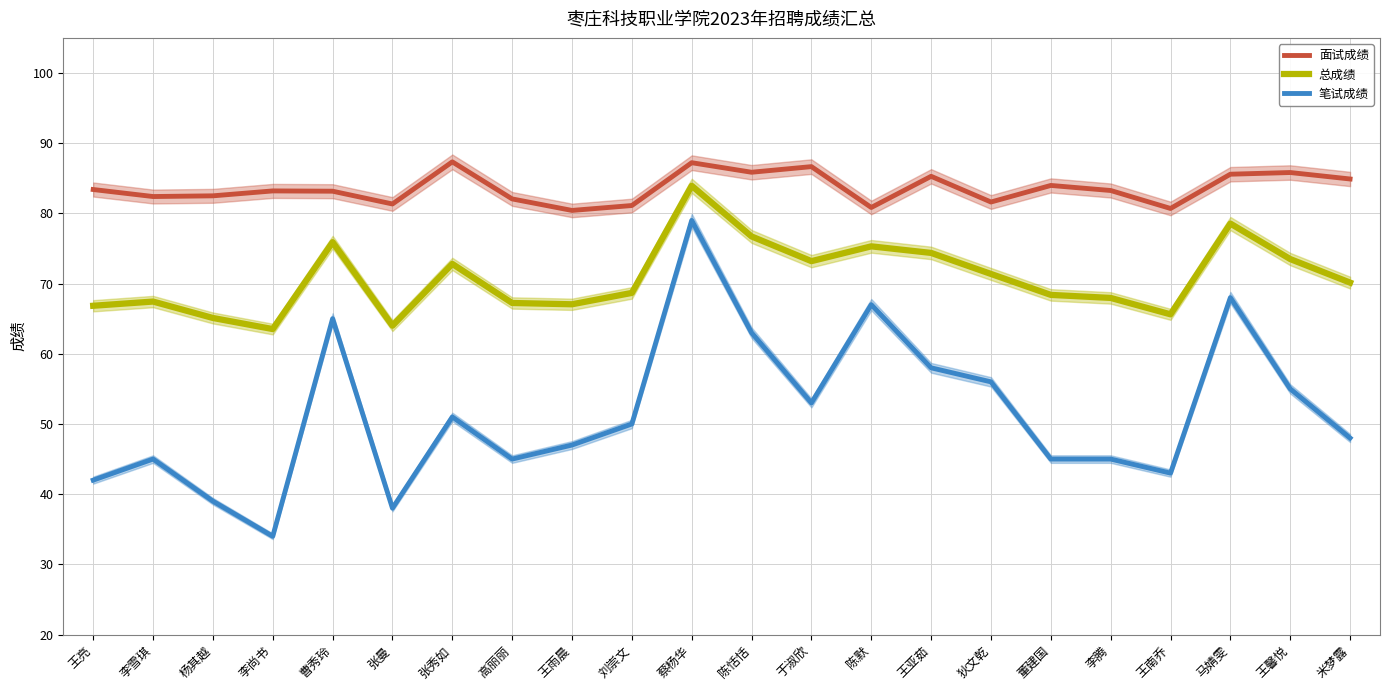

Reading left to right, extract all data points from this chart.

面试成绩: 王亮=83.4	李雪琪=82.4	杨其越=82.5	李尚书=83.2	曹秀玲=83.2	张曼=81.3	张秀如=87.3	高丽丽=82.1	王雨晨=80.4	刘崇文=81.1	蔡杨华=87.2	陈恬恬=85.9	于淑欣=86.7	陈默=80.8	王亚茹=85.3	狄文乾=81.6	董建国=84.0	李腾=83.3	王南乔=80.7	马婧雯=85.6	王馨悦=85.8	米梦露=84.9
总成绩: 王亮=66.8	李雪琪=67.4	杨其越=65.1	李尚书=63.5	曹秀玲=75.9	张曼=64.0	张秀如=72.8	高丽丽=67.2	王雨晨=67.1	刘崇文=68.7	蔡杨华=83.9	陈恬恬=76.7	于淑欣=73.2	陈默=75.3	王亚茹=74.4	狄文乾=71.4	董建国=68.4	李腾=68.0	王南乔=65.6	马婧雯=78.5	王馨悦=73.5	米梦露=70.1
笔试成绩: 王亮=42.0	李雪琪=45.0	杨其越=39.0	李尚书=34.0	曹秀玲=65.0	张曼=38.0	张秀如=51.0	高丽丽=45.0	王雨晨=47.0	刘崇文=50.0	蔡杨华=79.0	陈恬恬=63.0	于淑欣=53.0	陈默=67.0	王亚茹=58.0	狄文乾=56.0	董建国=45.0	李腾=45.0	王南乔=43.0	马婧雯=68.0	王馨悦=55.0	米梦露=48.0